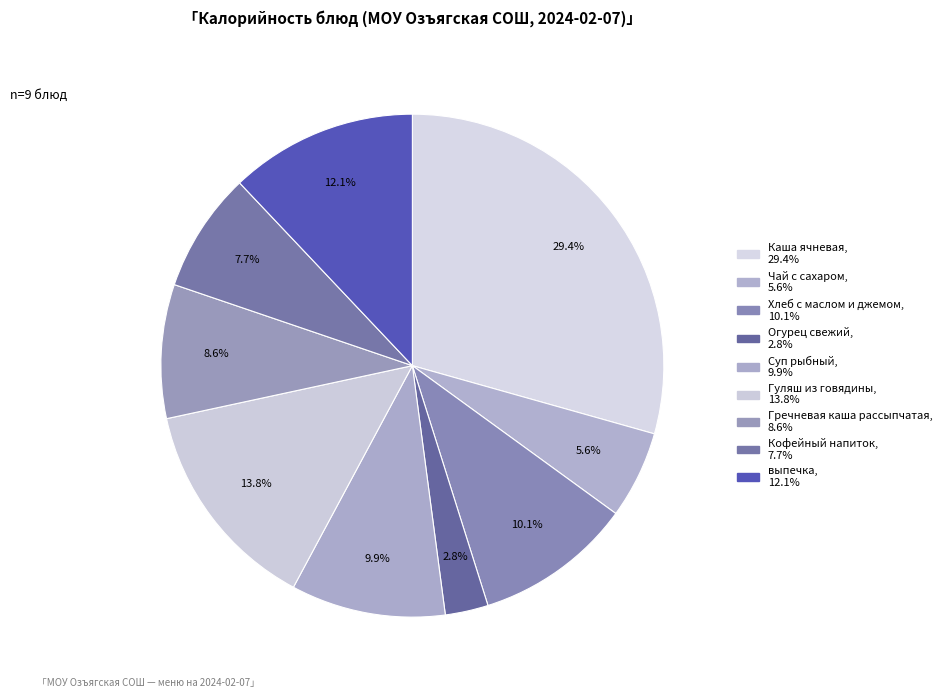

To the nearest percent, what is the combined percentage of Гуляш из говядины and Суп рыбный?

24%